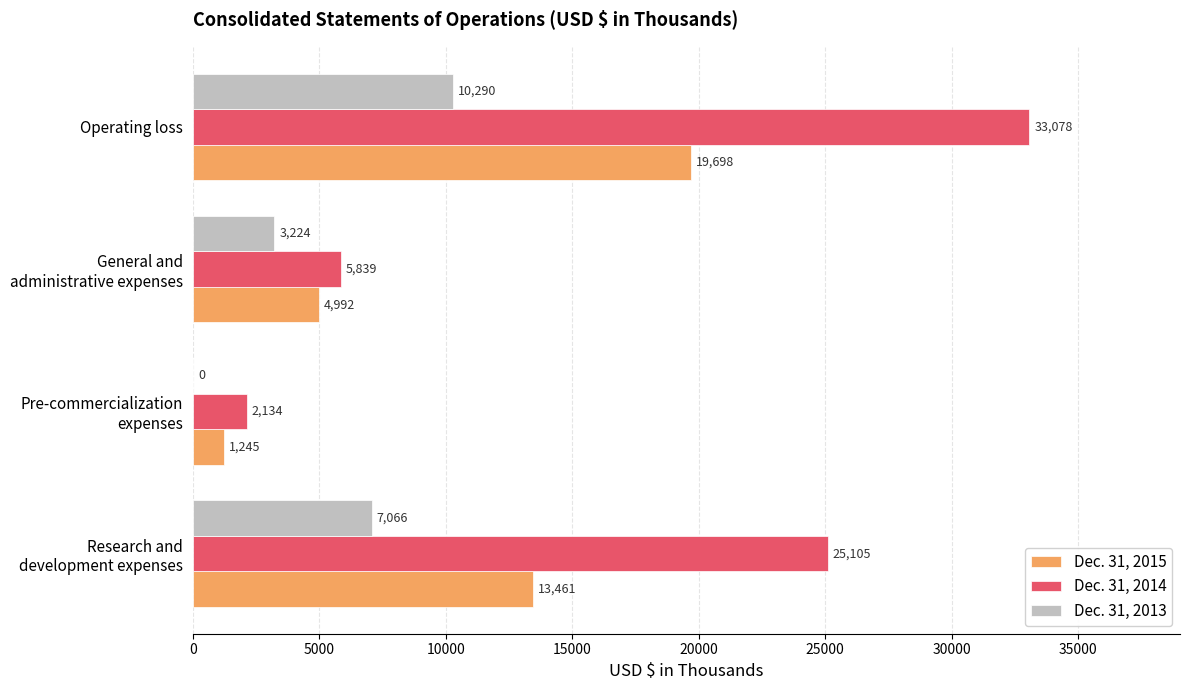

What is the average value of the Dec. 31, 2014 series?

16539